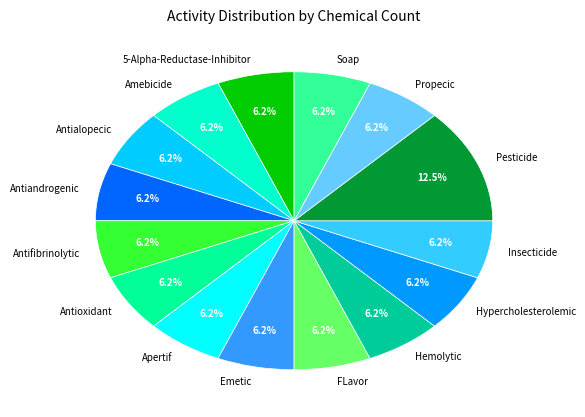

What is the ratio of the value at Apertif to the value at Hypercholesterolemic?

1.0